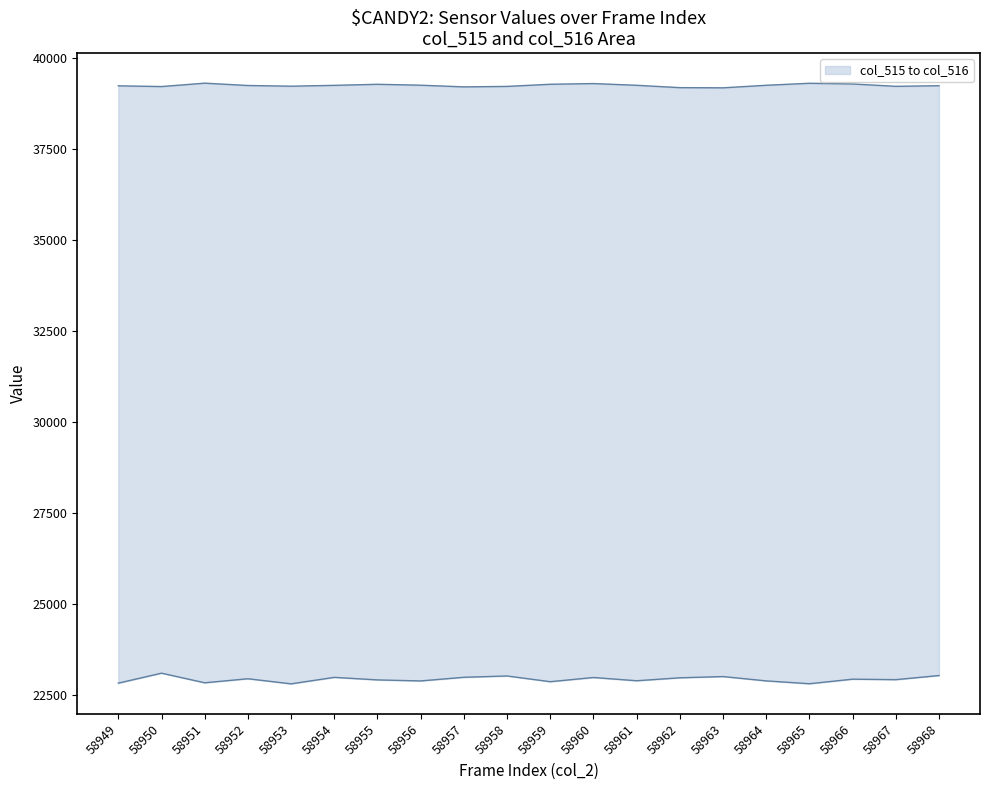

What is the approximate value of col_515 at 58968?

23030